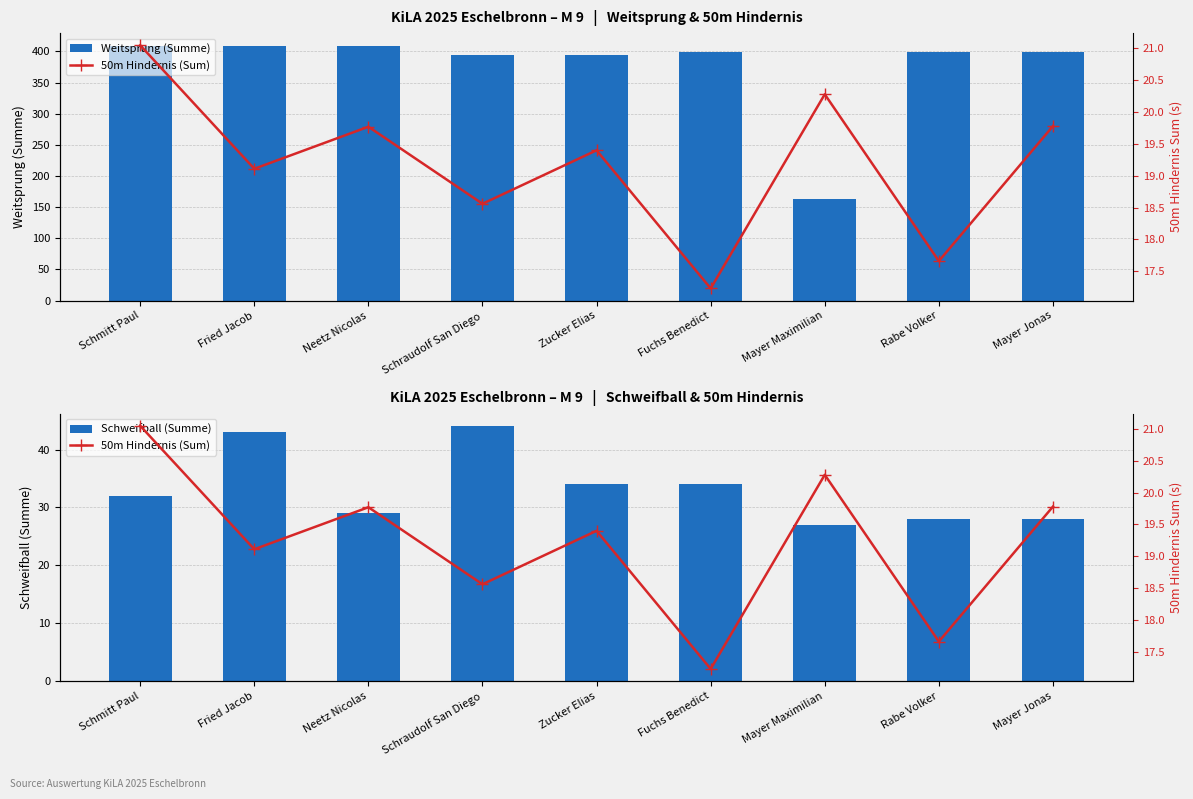

Reading left to right, what are all the values shown in this chart?

Weitsprung (Summe): 409.0	409.0	409.0	394.0	394.0	399.0	163.0	399.0	399.0
Schweifball (Summe): 32.0	43.0	29.0	44.0	34.0	34.0	27.0	28.0	28.0
50m Hindernis (Sum): 21.1	19.1	19.8	18.6	19.4	17.2	20.3	17.7	19.8